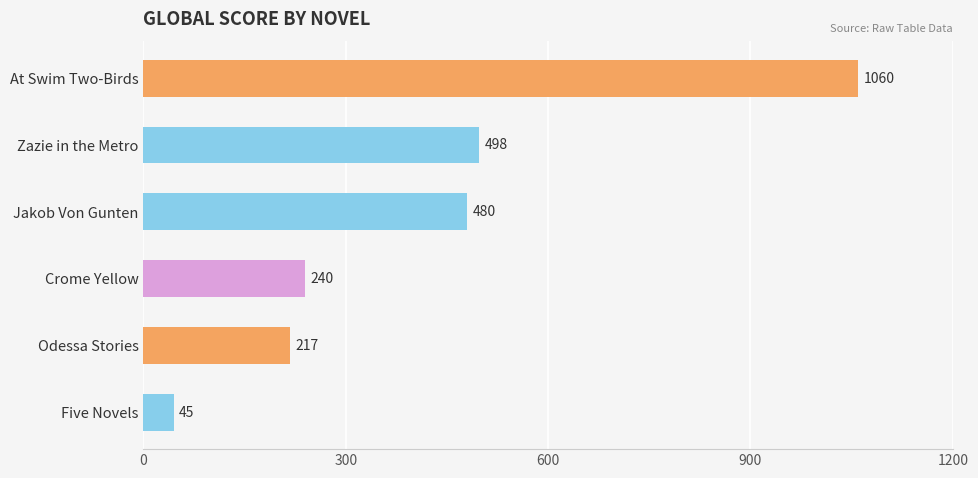

How many values are below 480?

3